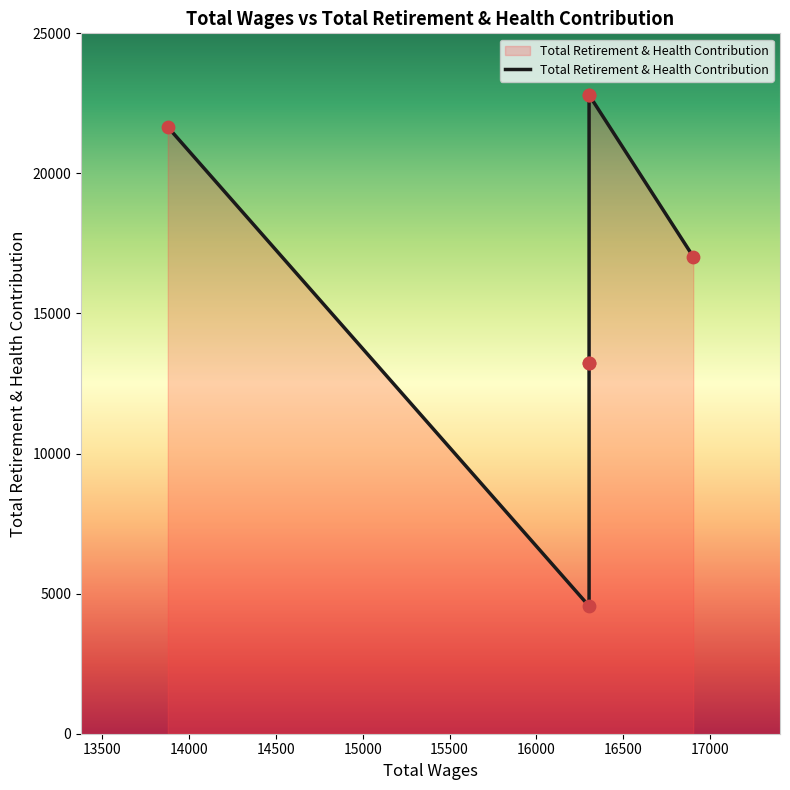

Approximately how many times larger is the value at 16304.0 compared to 16304.0?

1.0